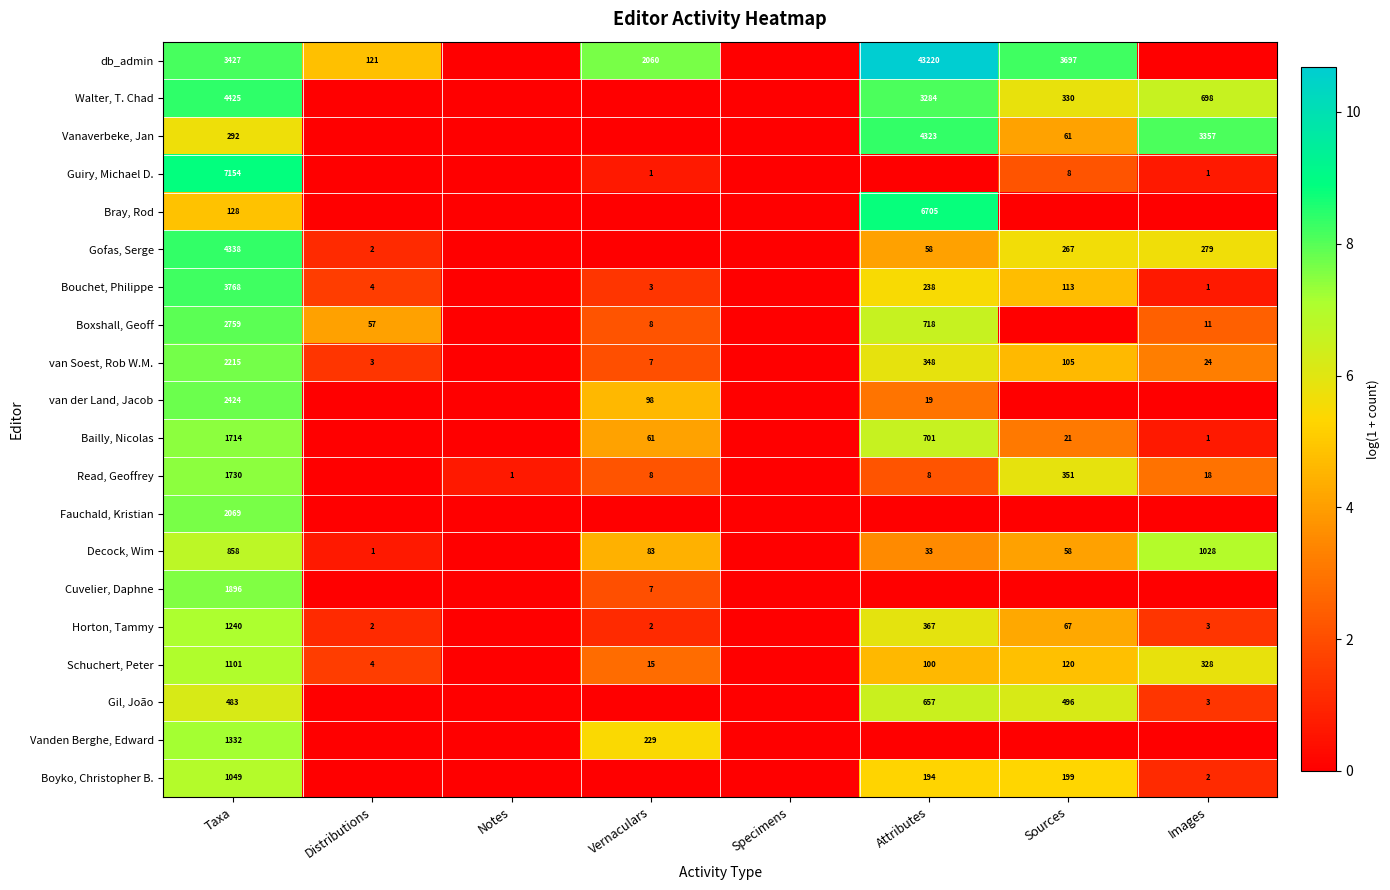

Is it true that Horton, Tammy equals 500 at Attributes?

False